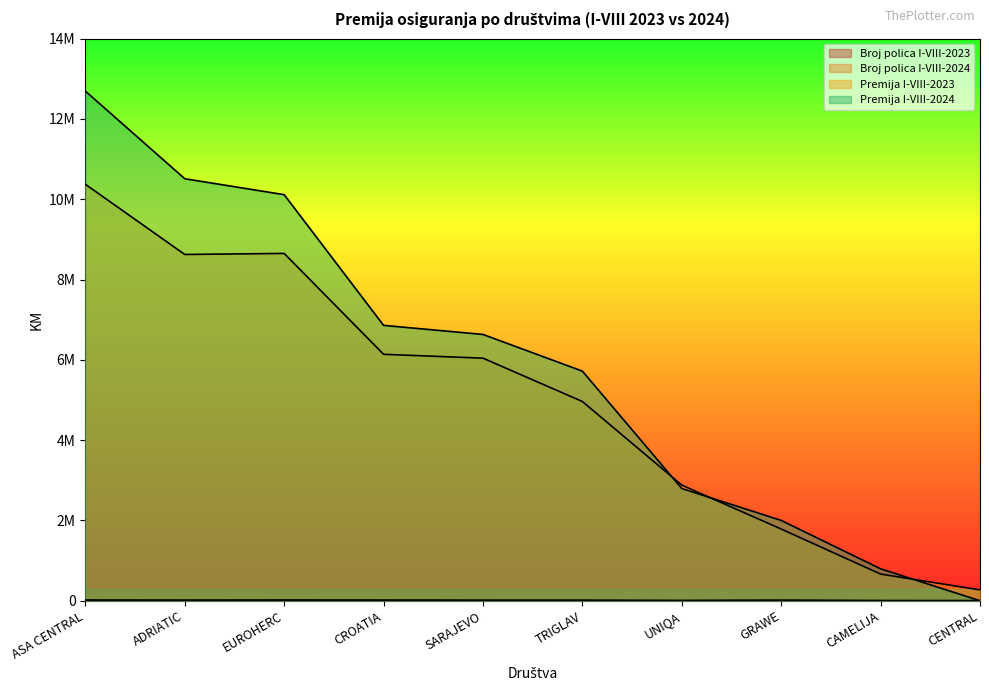

What is the label of the 8th point from the left?

GRAWE